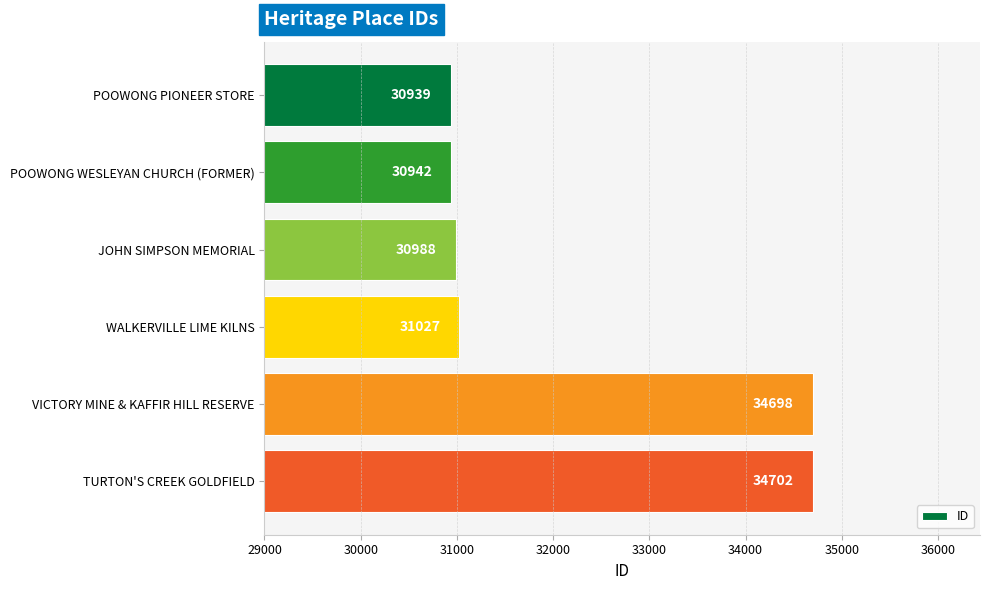

How many series are shown in this chart?

1